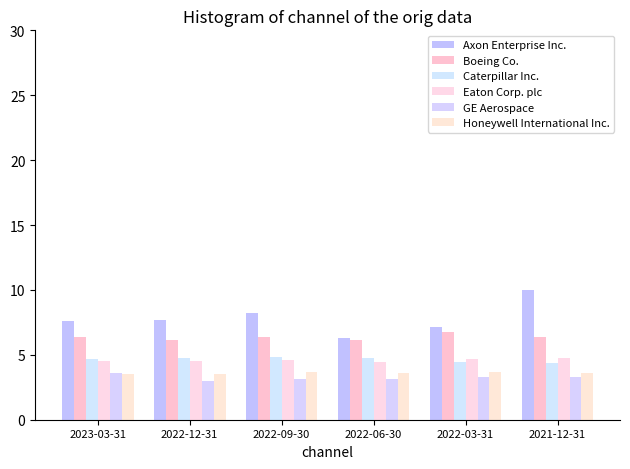

Between 2022-12-31 and 2022-09-30, which is larger?

2022-09-30